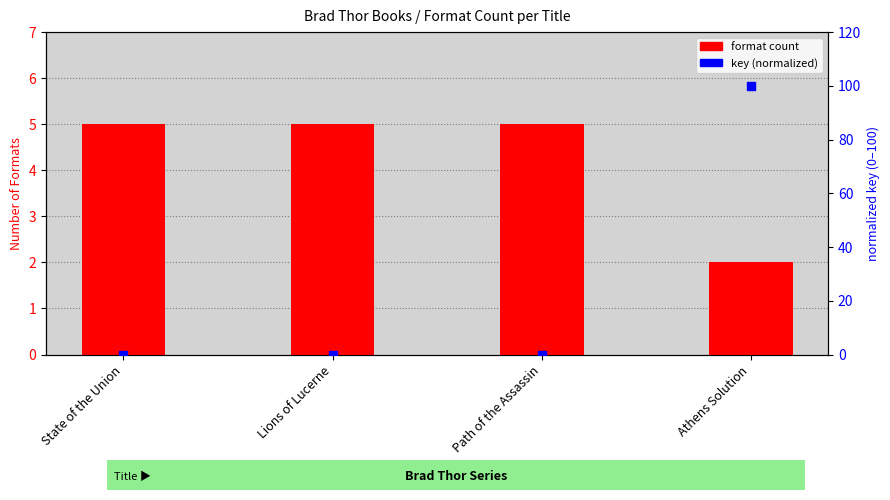

Which series has the largest total across all categories?

key (normalized)